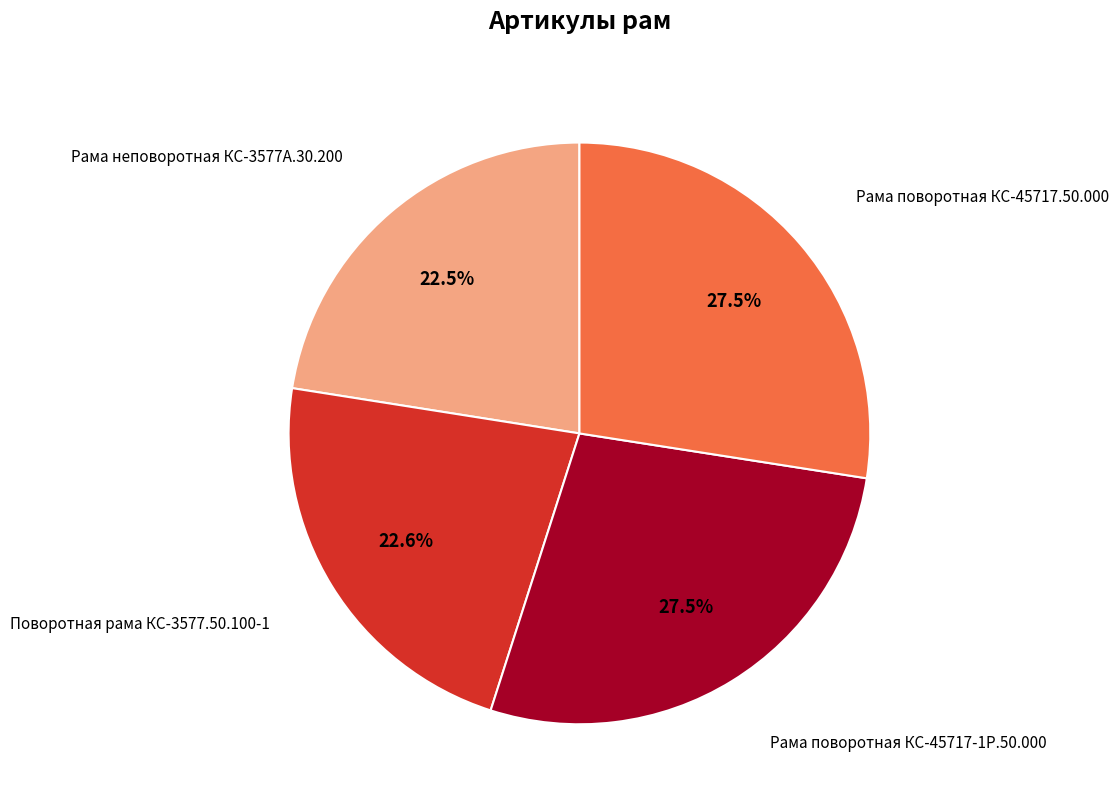

Is there any slice that represents more than half of the pie?

No